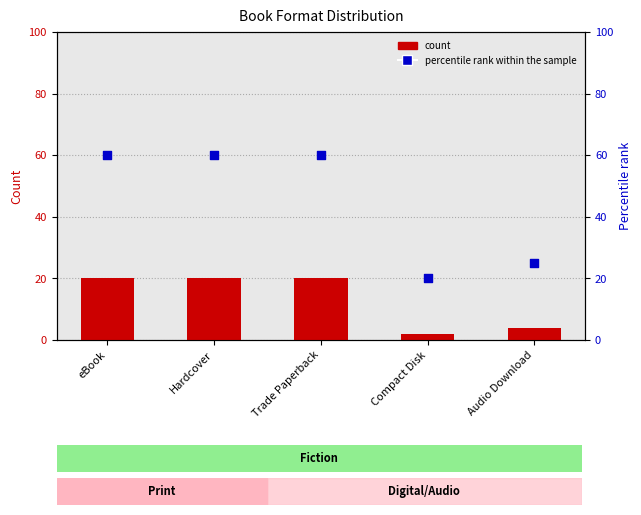

Is the value of percentile rank within the sample at Compact Disk greater than the value of count at eBook?

No